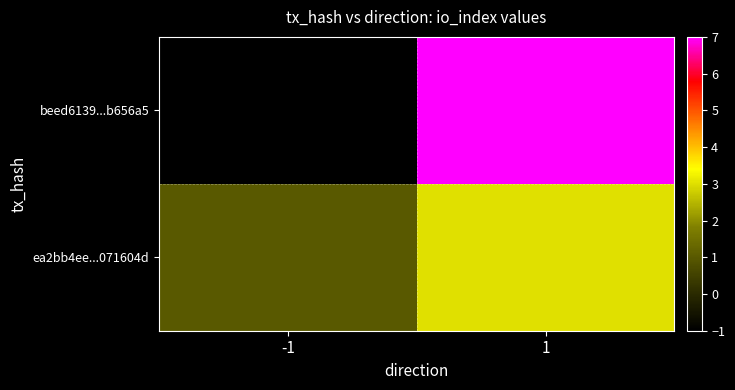

Which series changed the most between -1 and 1?

beed6139...b656a5